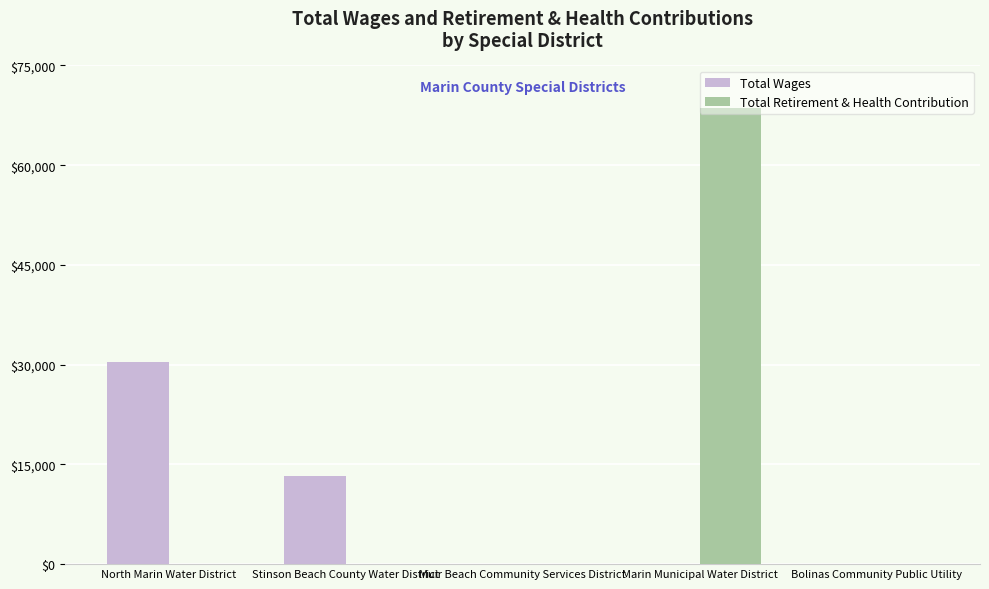

Between North Marin Water District and Bolinas Community Public Utility, which series saw the biggest shift?

Total Wages